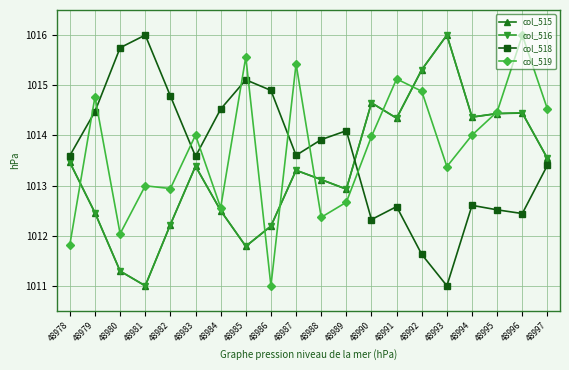

What is the approximate value of col_518 at 48985?

1015.1